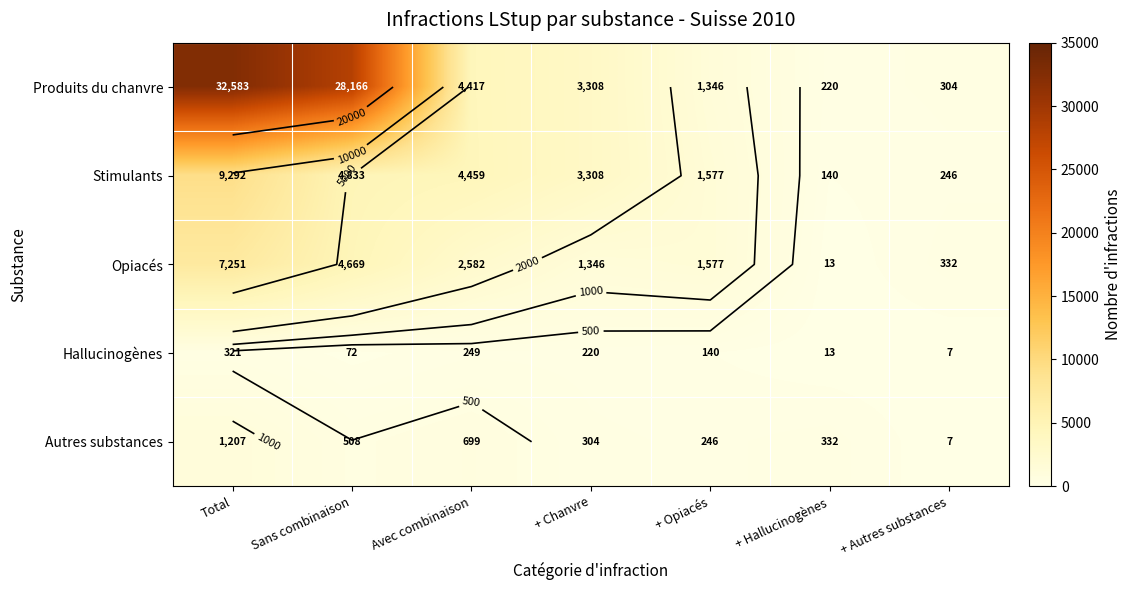

What is the sum of all Stimulants values?

23855